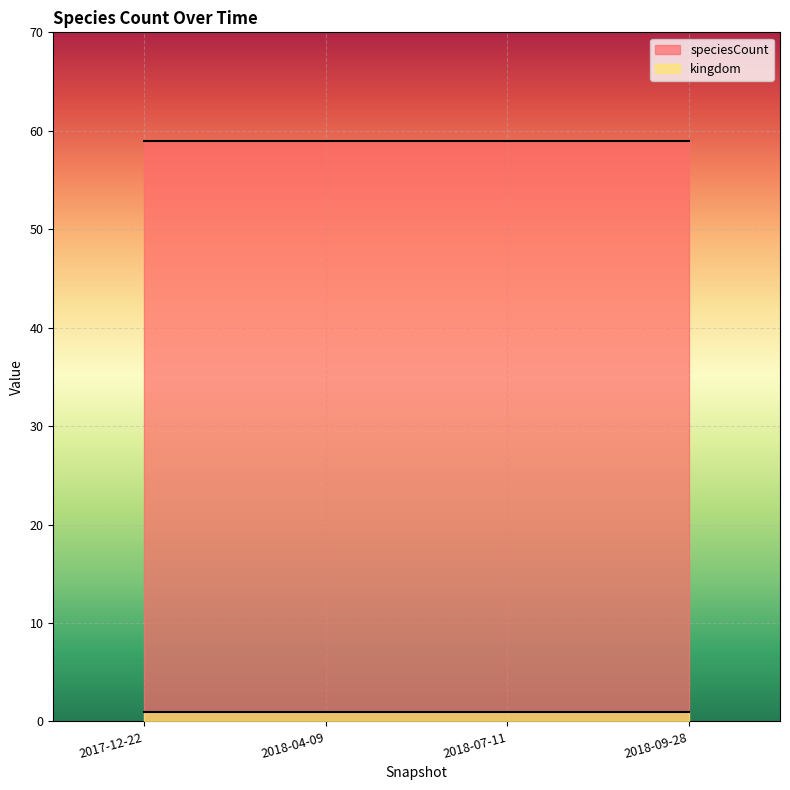

What is the total value across all series at 2017-12-22?

60